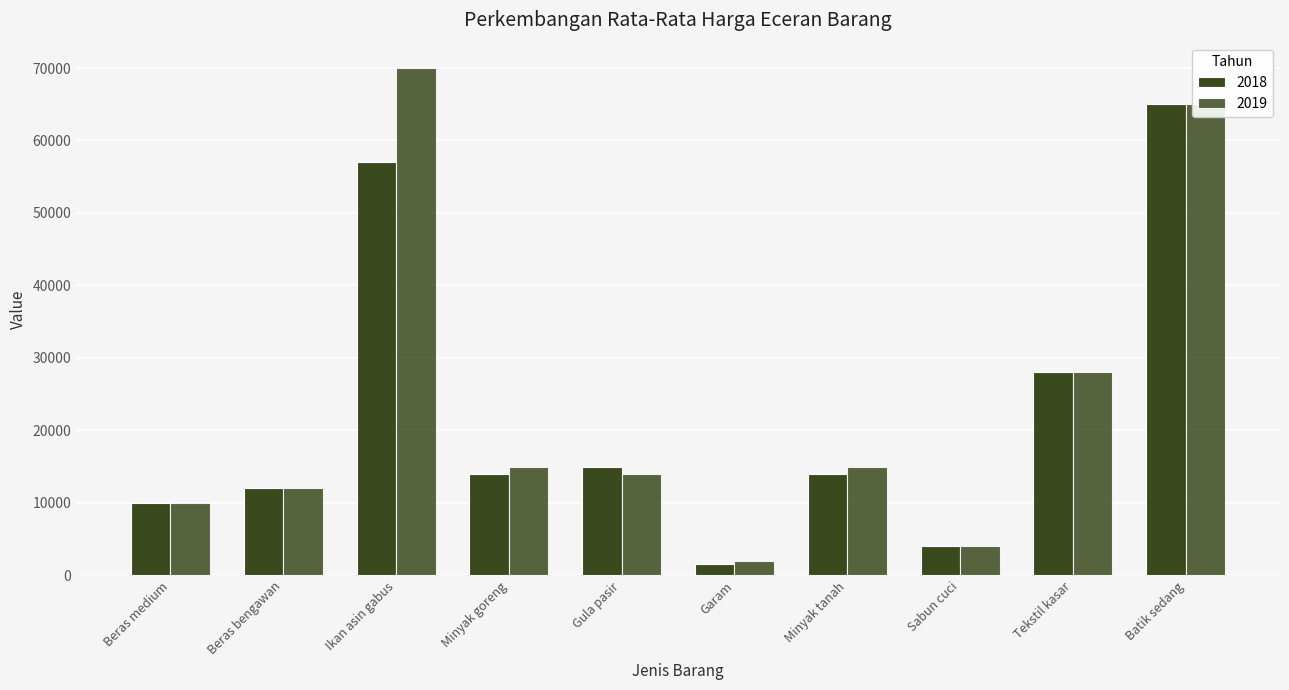

Count the number of categories in the chart.

10